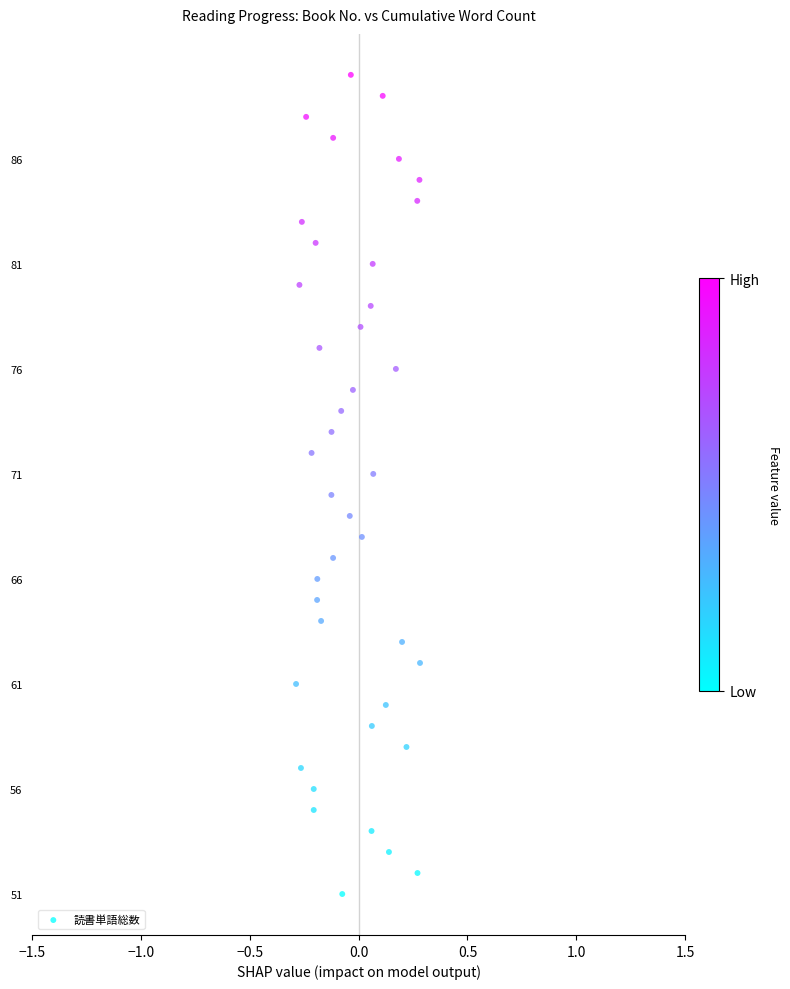

What is the range of Y values (max minus min)?

39